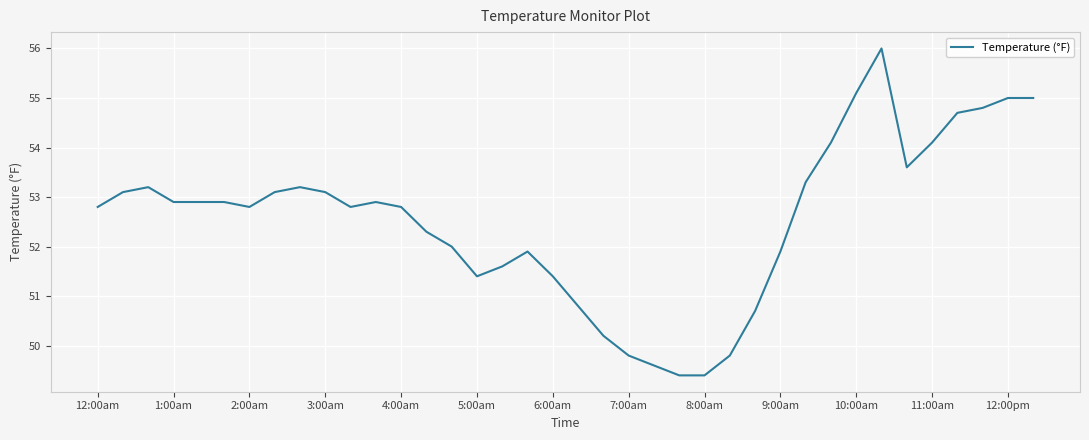

Does the chart have visible grid lines?

Yes